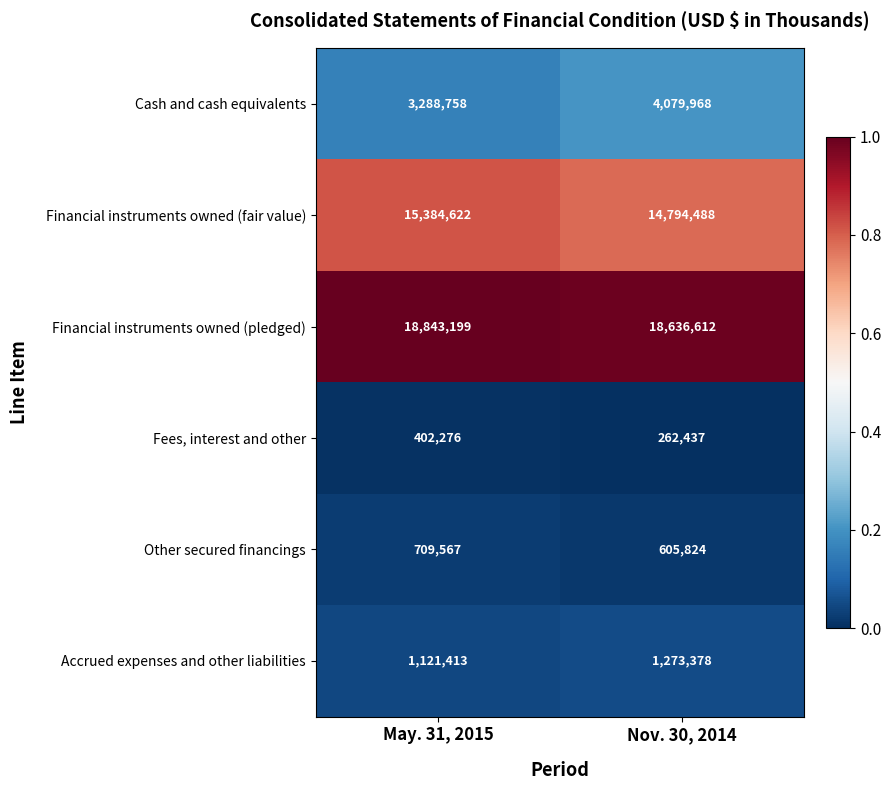

True or false: Financial instruments owned (fair value) has a value of 15384622 at May. 31, 2015.

True